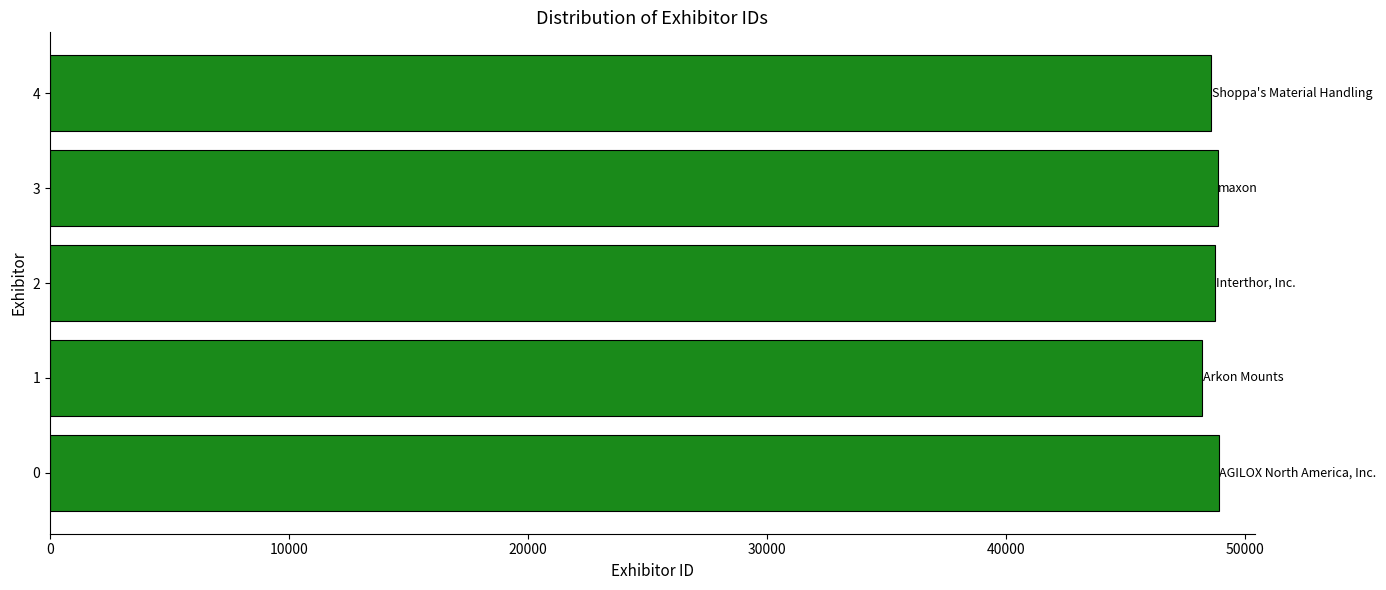

Read the value at 0.

48916